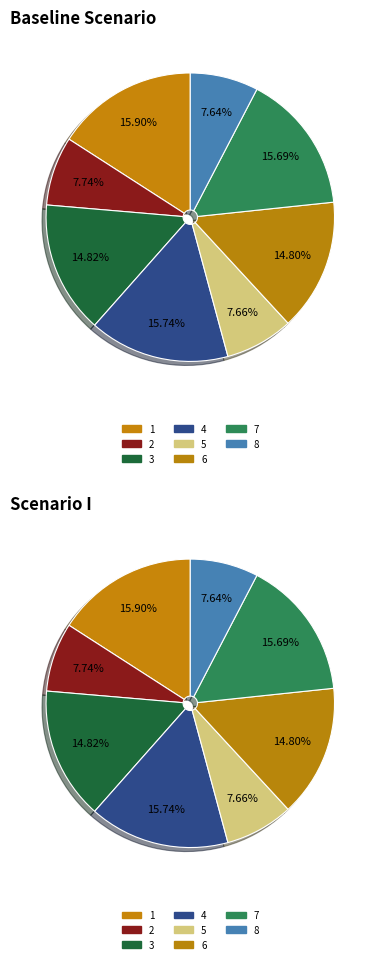

Is there a majority slice in this chart?

No